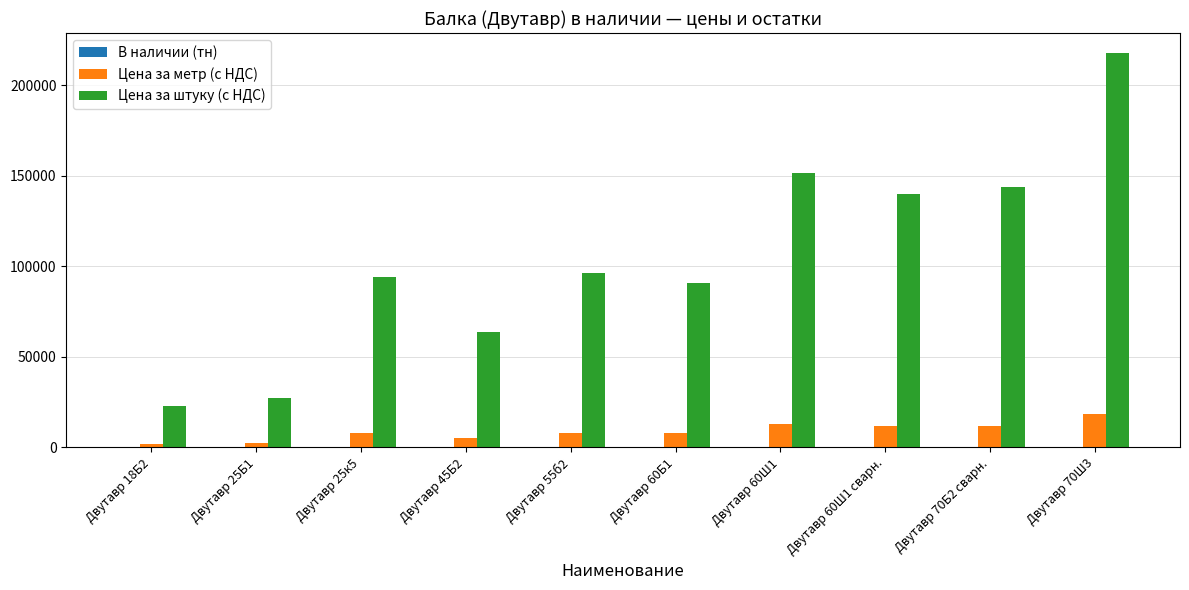

How many distinct data groups are displayed?

3